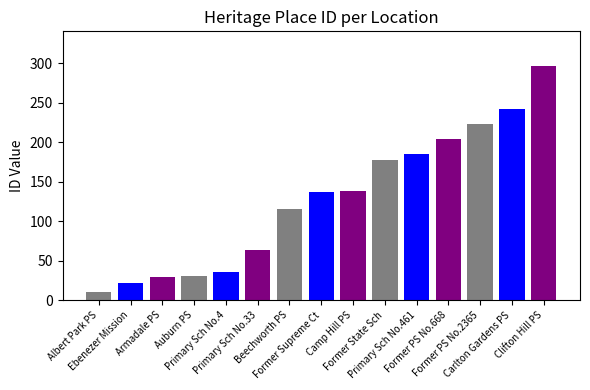

List the labels in order of value, largest first.

CLIFTON HILL PRIMARY SCHOOL, CARLTON GARDENS PRIMARY SCHOOL, FORMER PRIMARY SCHOOL NO. 2365, FORMER PRIMARY SCHOOL NO. 668, PRIMARY SCHOOL NO.461, FORMER STATE SCHOOL NO.46, CAMP HILL PRIMARY SCHOOL, FORMER SUPREME COURT, BEECHWORTH PRIMARY SCHOOL NO. 1560, PRIMARY SCHOOL NO.33, PRIMARY SCHOOL NO. 4, AUBURN PRIMARY SCHOOL NO.2948, ARMADALE PRIMARY SCHOOL, EBENEZER MISSION, ALBERT PARK PRIMARY SCHOOL